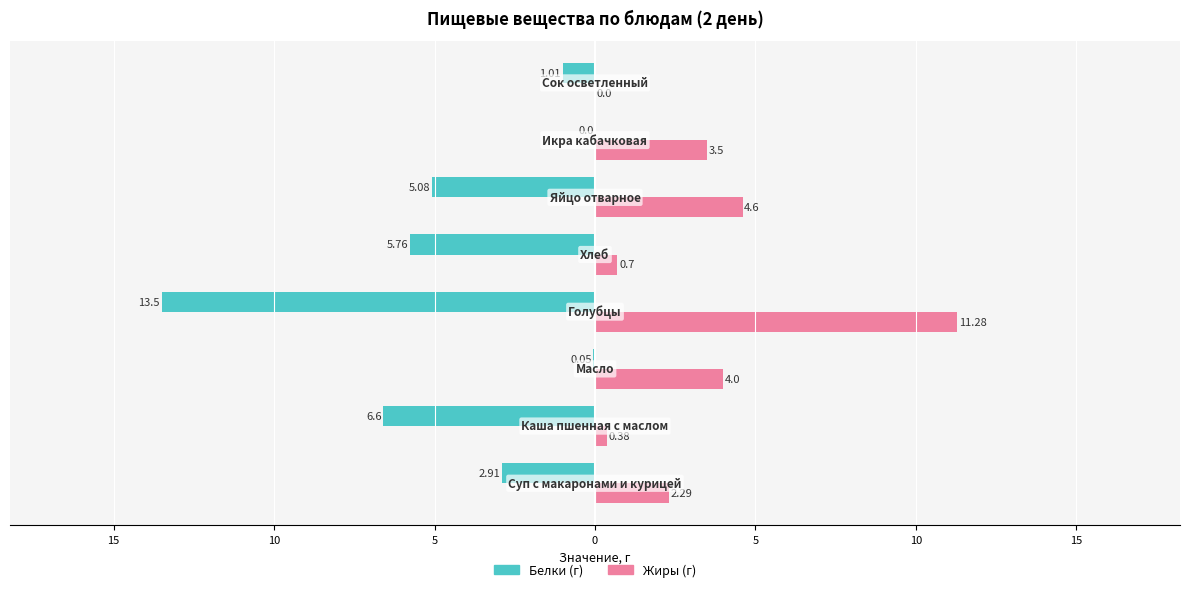

What are all the series names shown in the legend?

Белки (г), Жиры (г)